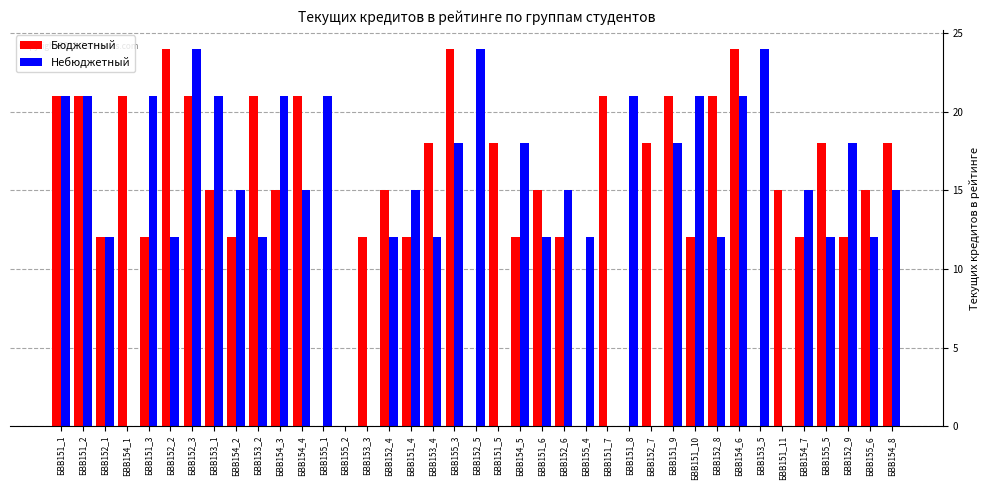

Read the Бюджетный value at БВВ152_3, to the nearest 5.

20